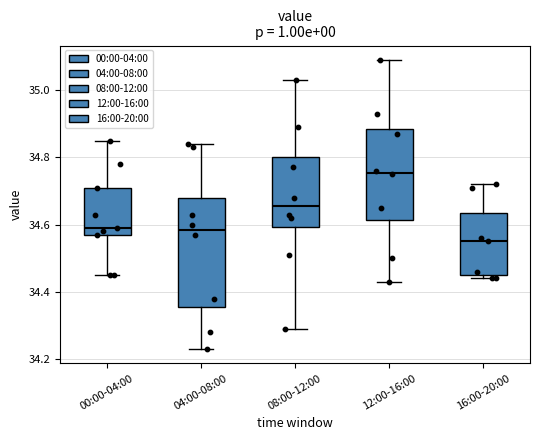

Where does the upper whisker of the box for 00:00-04:00 end on the y-axis? The values are not printed on the chart, so give them approximately, as read against the axis.

34.86